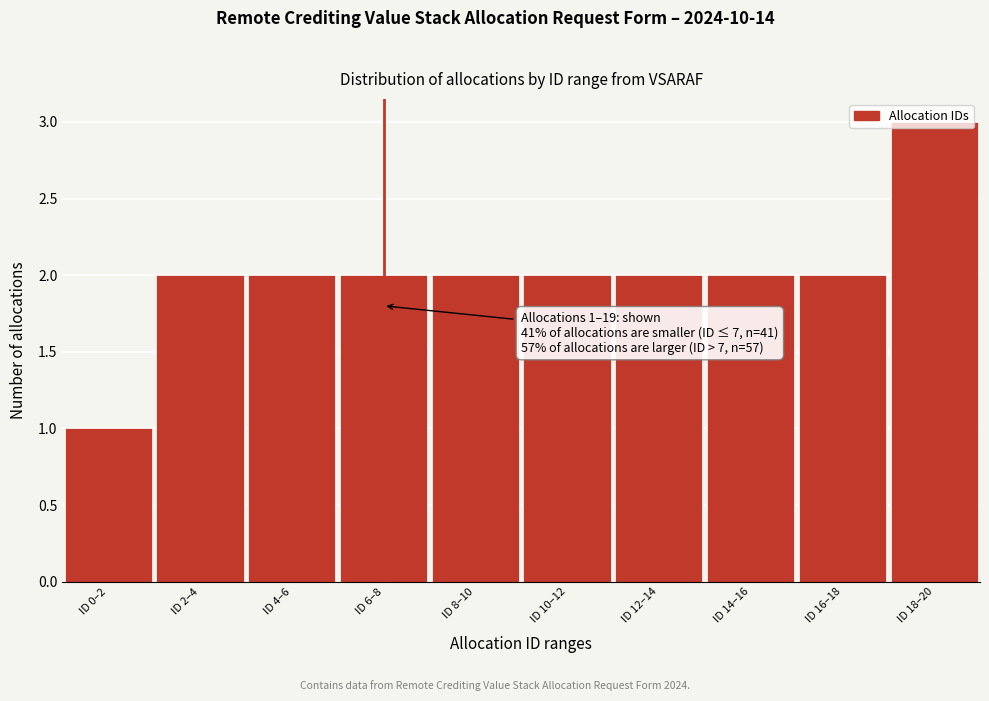

What is the sum of the values at ID 10–12 and ID 18–20?

5